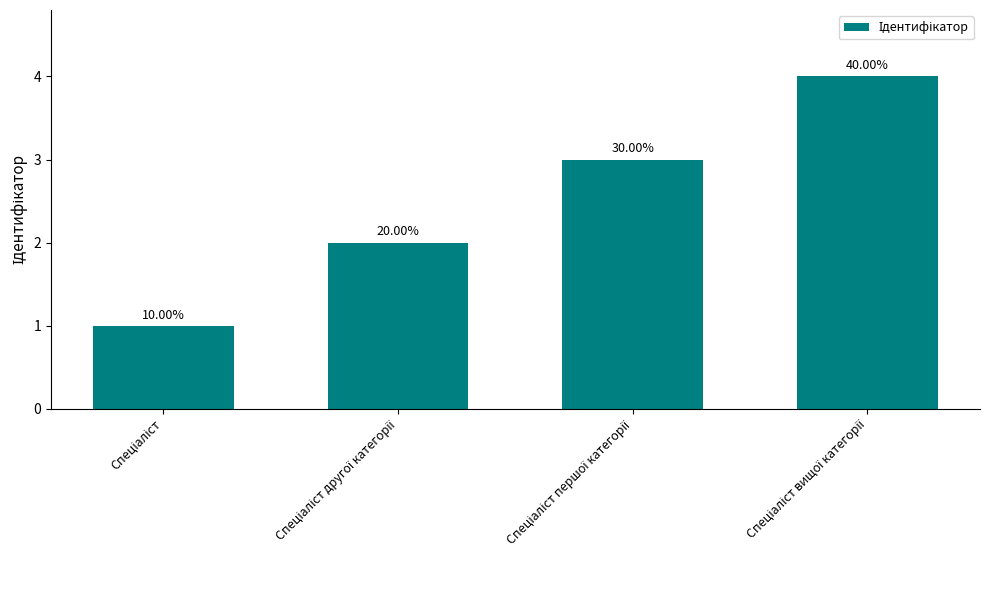

What is the difference between the values at Спеціаліст вищої категорії and Спеціаліст?

3